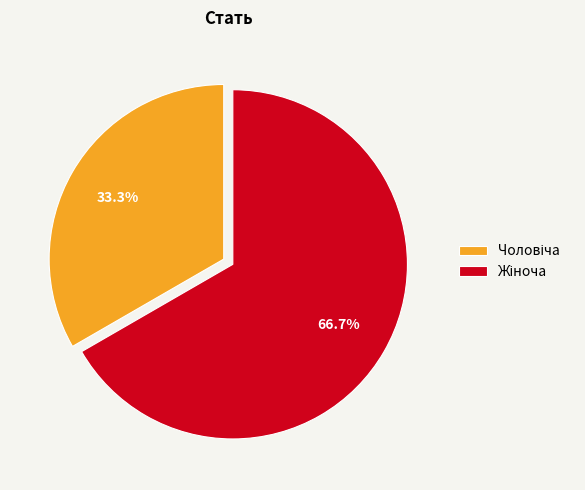

To the nearest percent, what is the average slice percentage?

50%